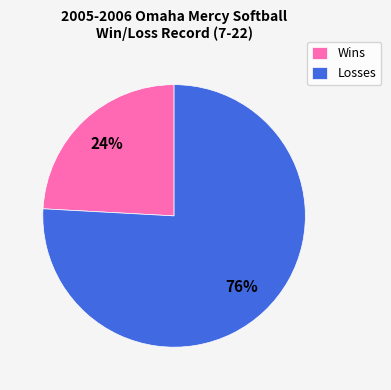

Is there any slice that represents more than half of the pie?

Yes